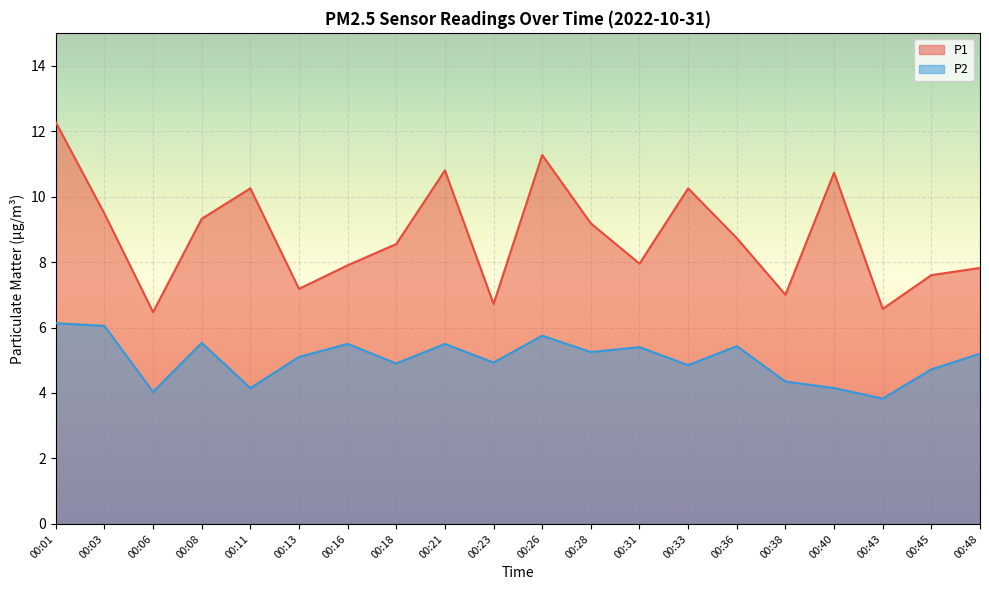

How many lines are shown in the chart?

2